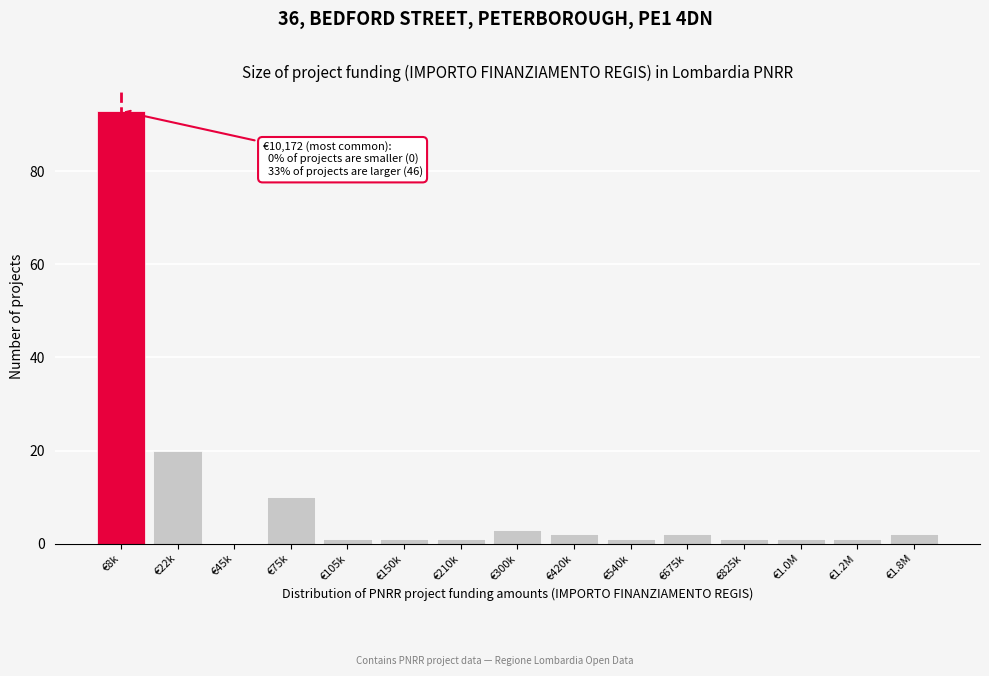

Reading left to right, what are all the values shown in this chart?

€8k=93	€22k=20	€45k=0	€75k=10	€105k=1	€150k=1	€210k=1	€300k=3	€420k=2	€540k=1	€675k=2	€825k=1	€1.0M=1	€1.2M=1	€1.8M=2